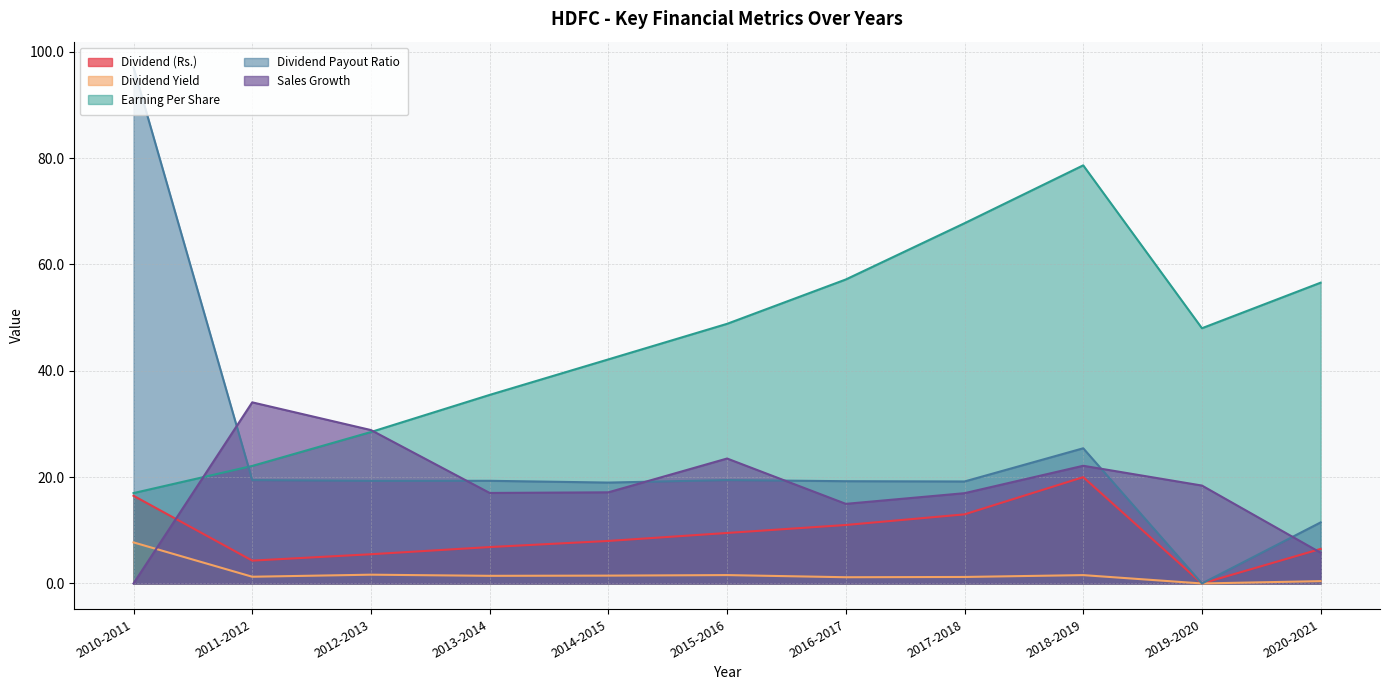

Is it true that Dividend Payout Ratio equals 19.2 at 2017-2018?

True